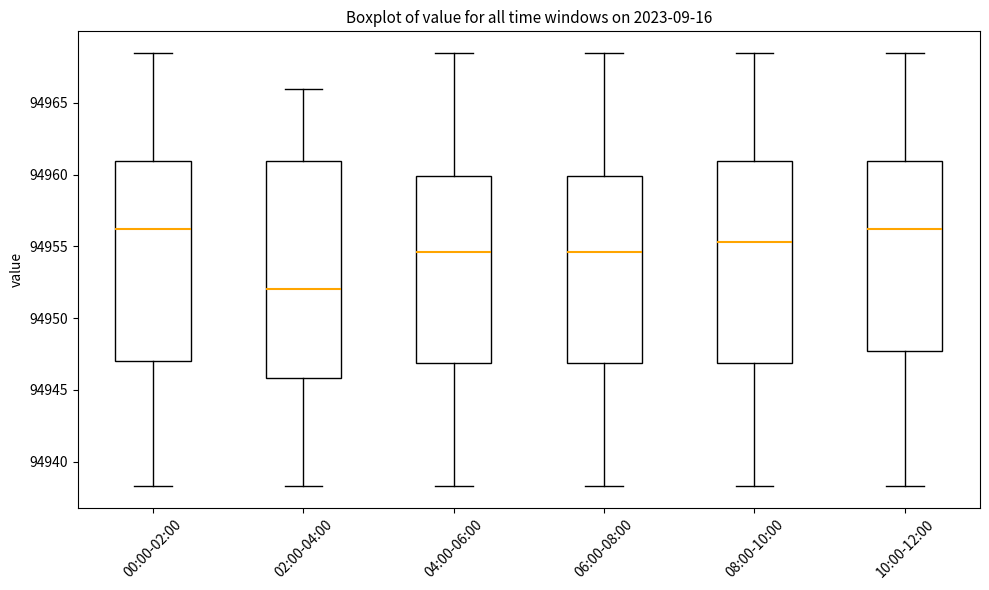

Reading left to right, read every box against the y-axis: the position of its median line, the range the box covers, and the ends of its whiskers. The values are not printed on the chart, so give them approximately, as read against the axis.

00:00-02:00: median 94956.0, box 94947.0 to 94961.0, whiskers 94938.5 to 94968.5
02:00-04:00: median 94952.0, box 94946.0 to 94961.0, whiskers 94938.5 to 94966.0
04:00-06:00: median 94954.5, box 94947.0 to 94960.0, whiskers 94938.5 to 94968.5
06:00-08:00: median 94954.5, box 94947.0 to 94960.0, whiskers 94938.5 to 94968.5
08:00-10:00: median 94955.5, box 94947.0 to 94961.0, whiskers 94938.5 to 94968.5
10:00-12:00: median 94956.0, box 94947.5 to 94961.0, whiskers 94938.5 to 94968.5